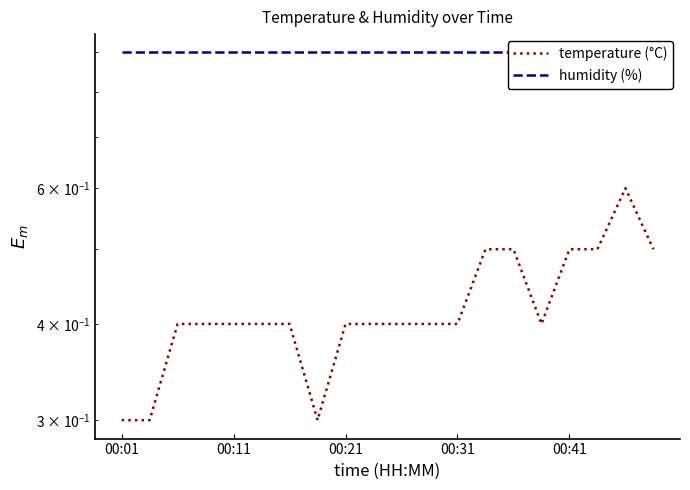

What is the total value across all series at 11?

1.3